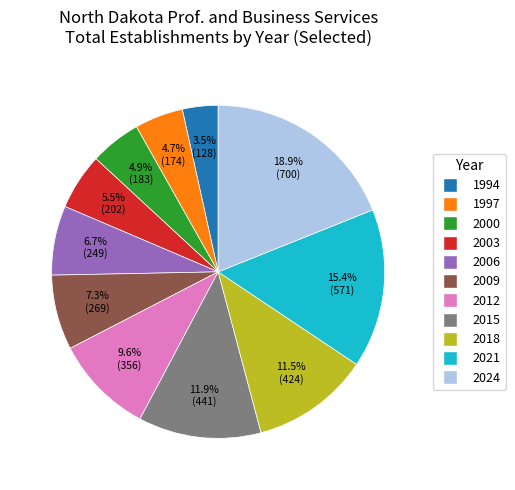

The 2006 slice represents 1% of the pie. True or false?

False